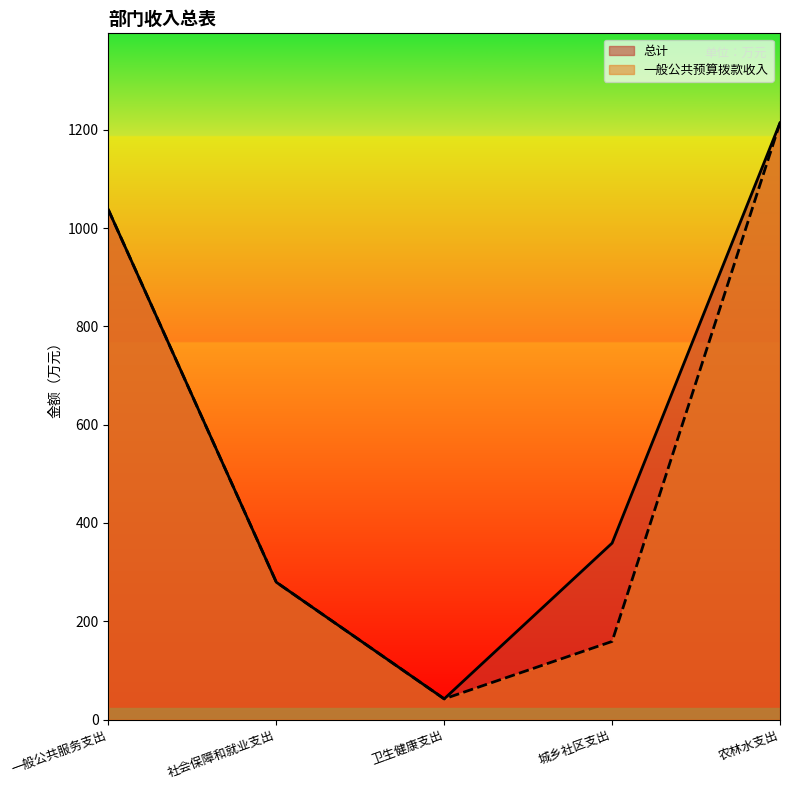

The 一般公共预算拨款收入 series shows 74.7 at 卫生健康支出. True or false?

False